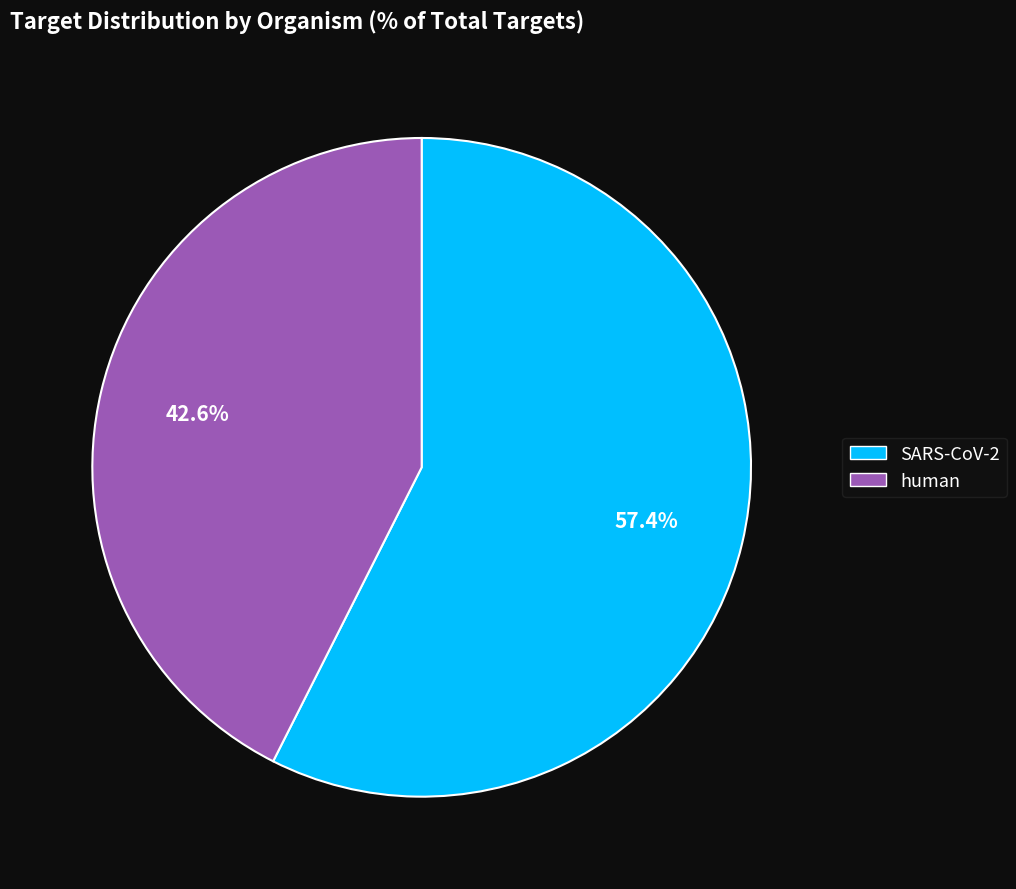

How many slices are in this pie chart?

2